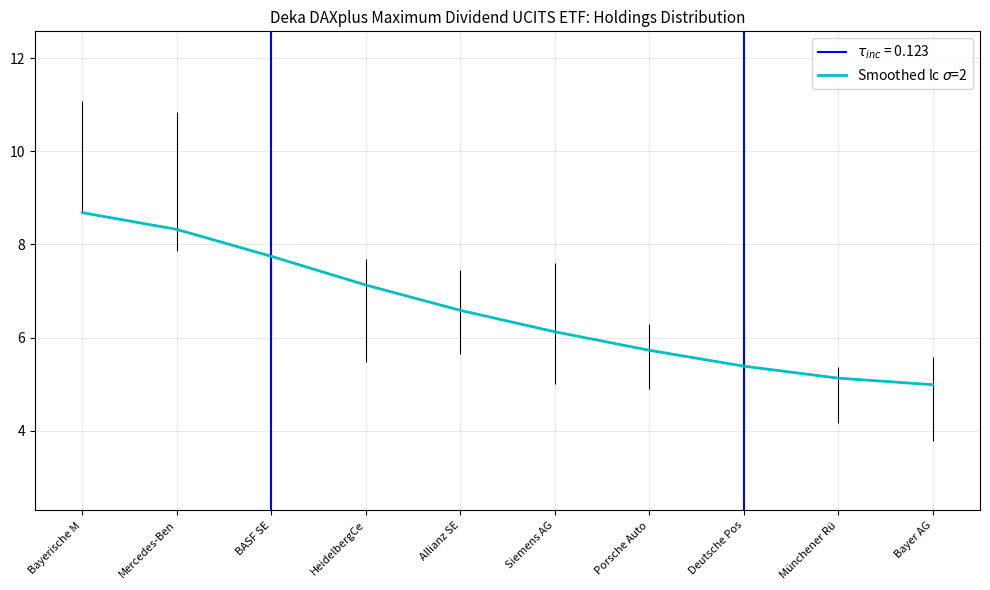

What is the average value?

6.6